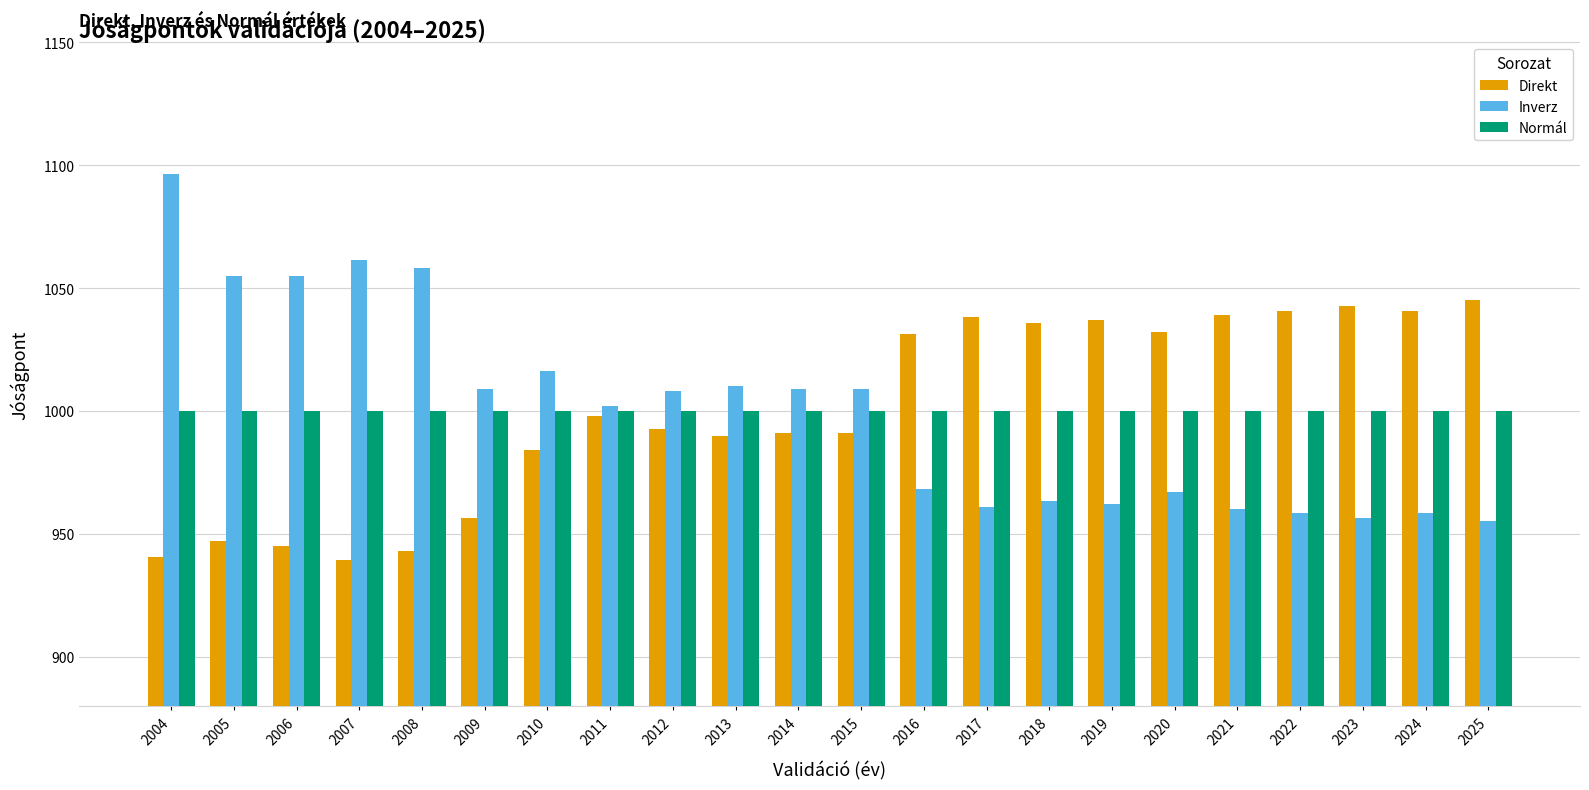

Is it true that Normál equals 1000.0 at 2024?

True